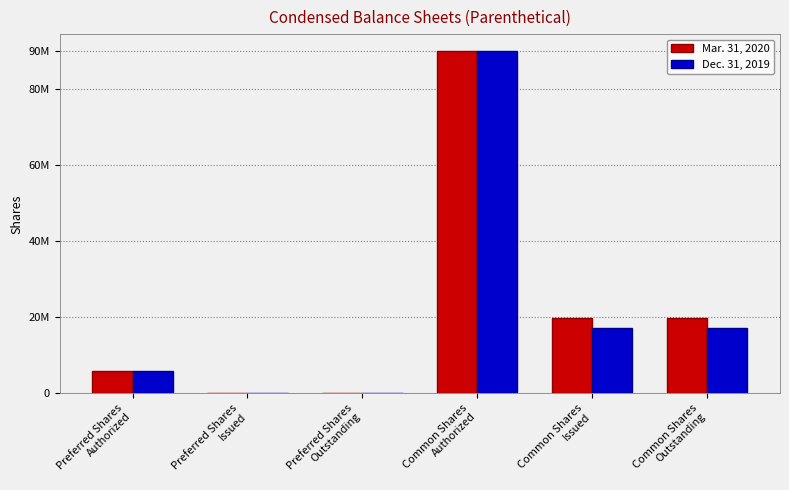

Does the chart contain stacked bars?

No